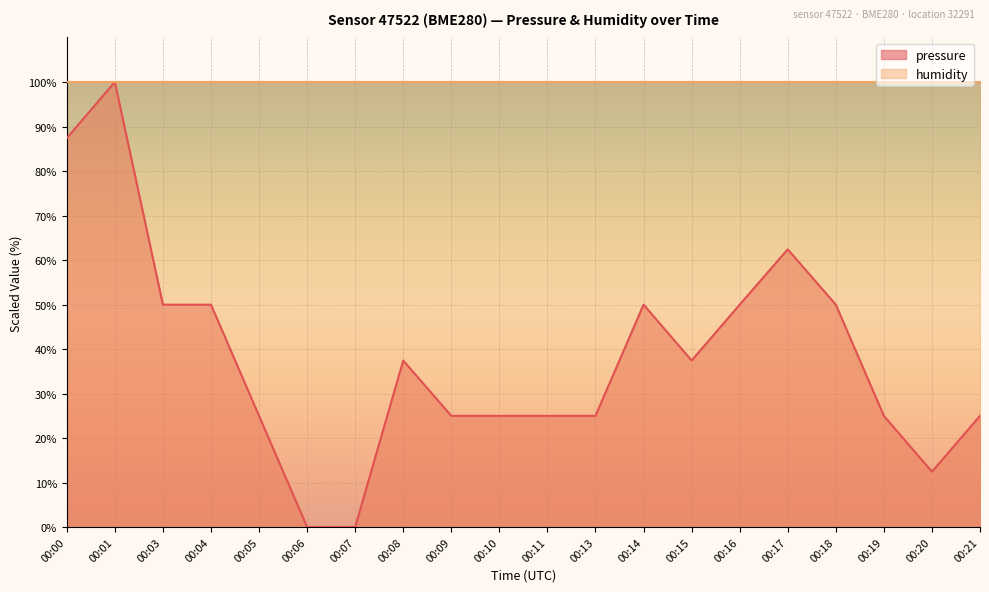

Between 00:07 and 00:16, which is larger?

00:16